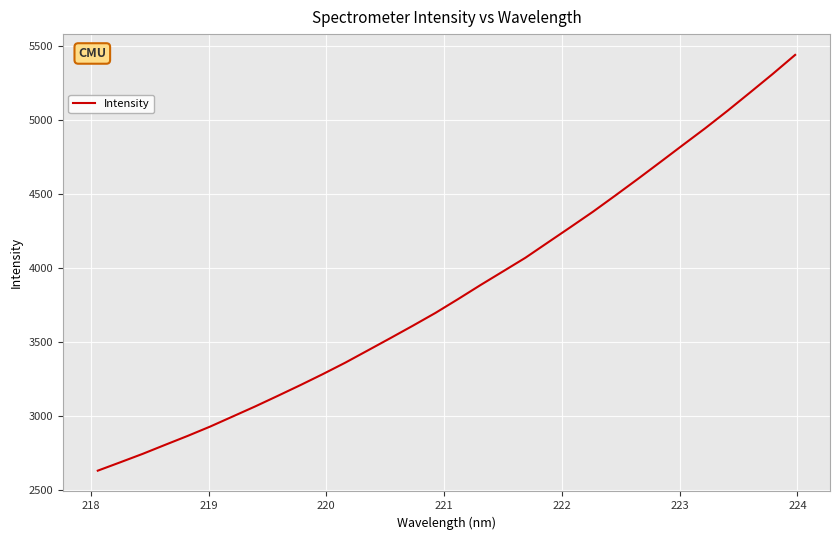

What is the minimum value shown in the chart?

2629.6